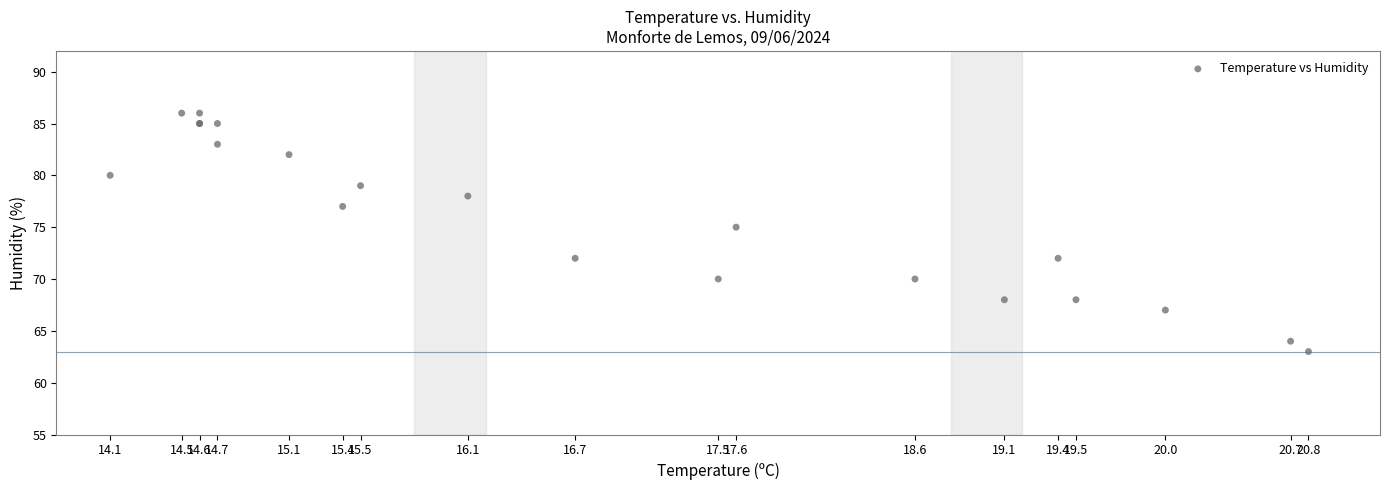

What Y value in the scatter plot is closest to 74?

75